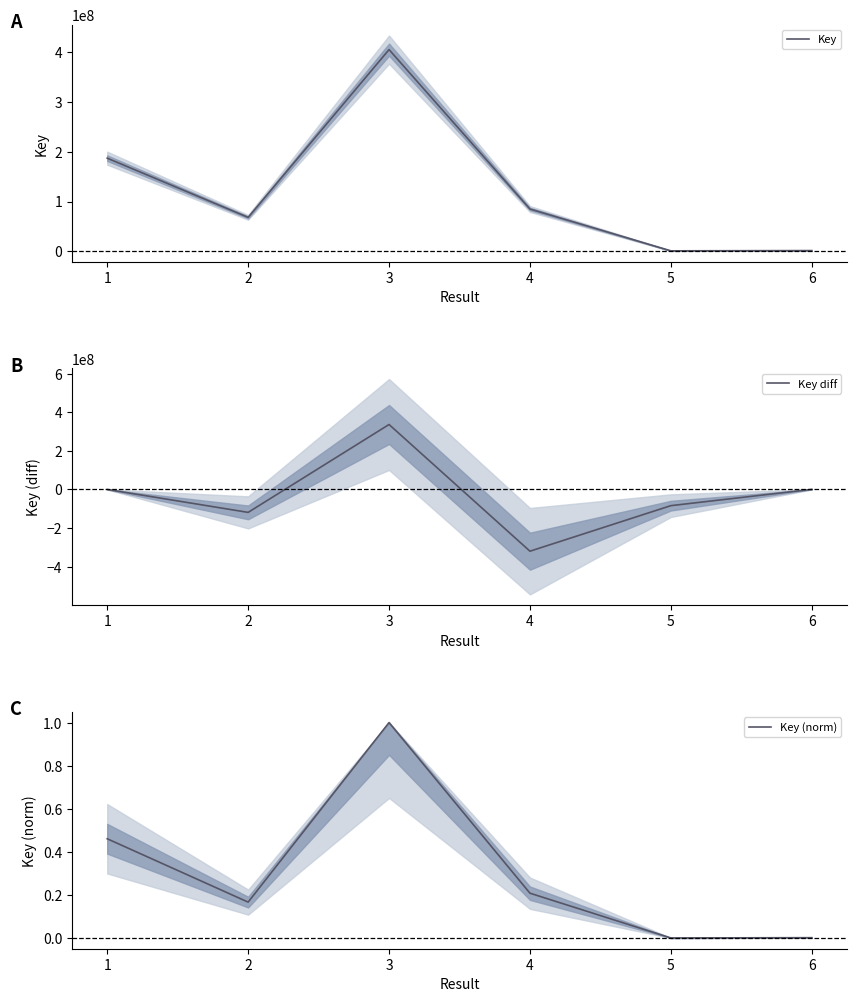

In Key diff, how many points are higher than both neighbors (excluding endpoints)?

1